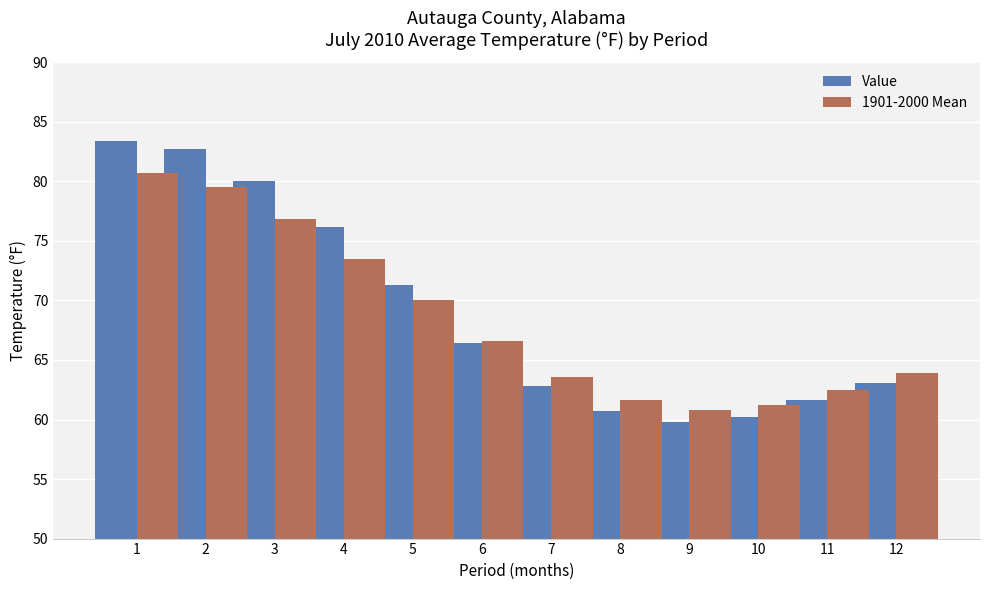

How many series are shown in this chart?

2